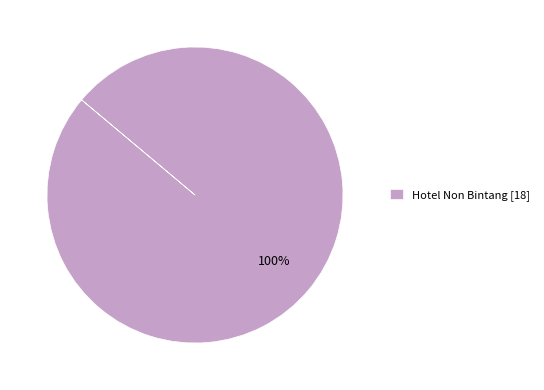

The Hotel Non Bintang [18] slice represents 93% of the pie. True or false?

False